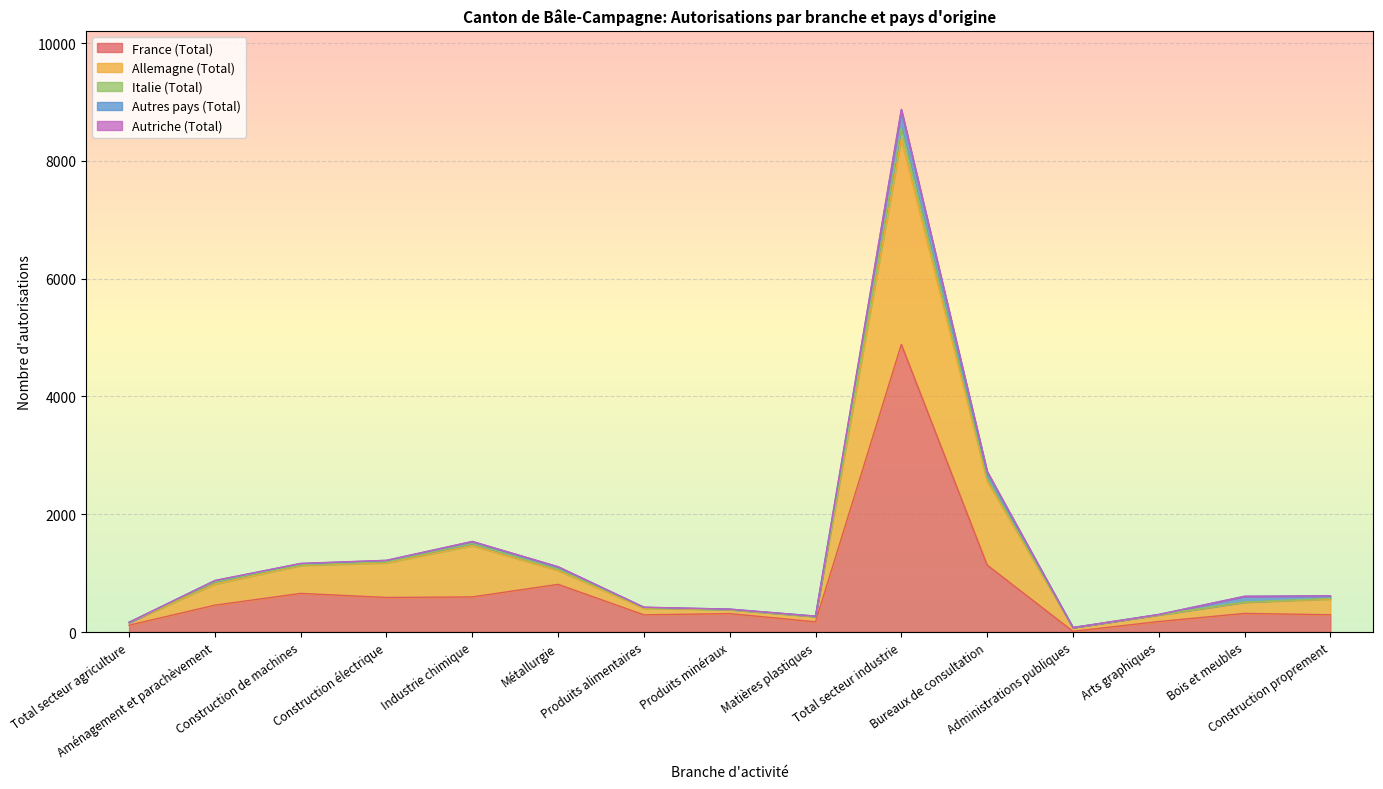

Does the chart display data point markers on the line(s)?

No